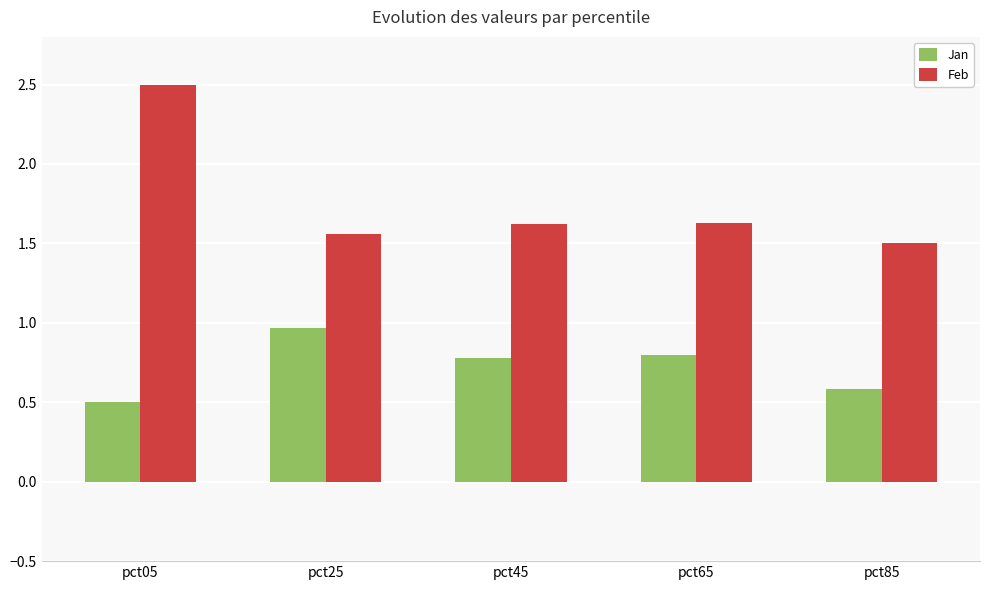

Where is Jan nearest to the value 0?

pct05